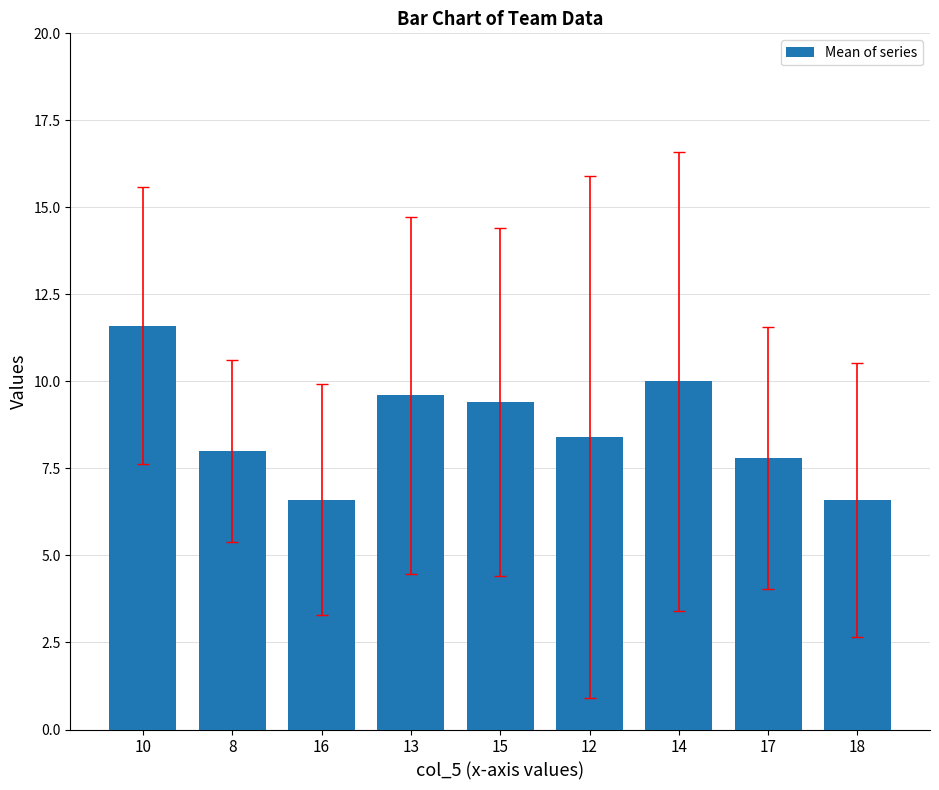

Are the bars grouped side by side (vs. stacked)?

No